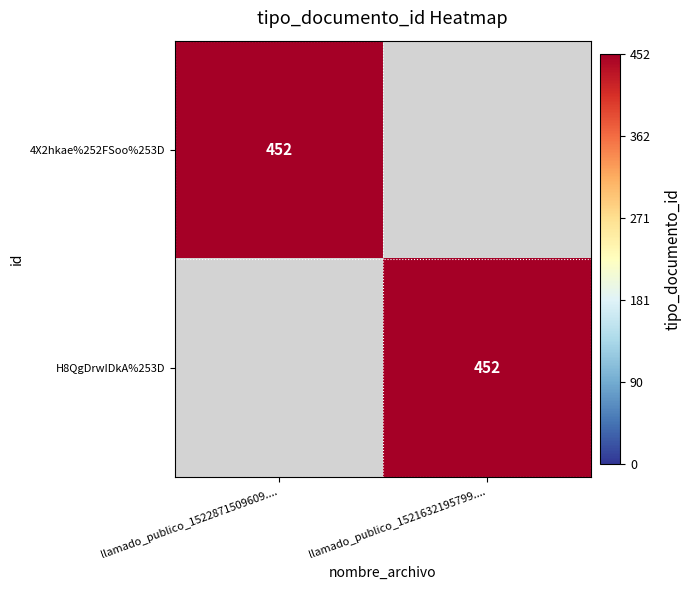

True or false: H8QgDrwIDkA%253D has a value of 452 at llamado_publico_1521632195799.....

True